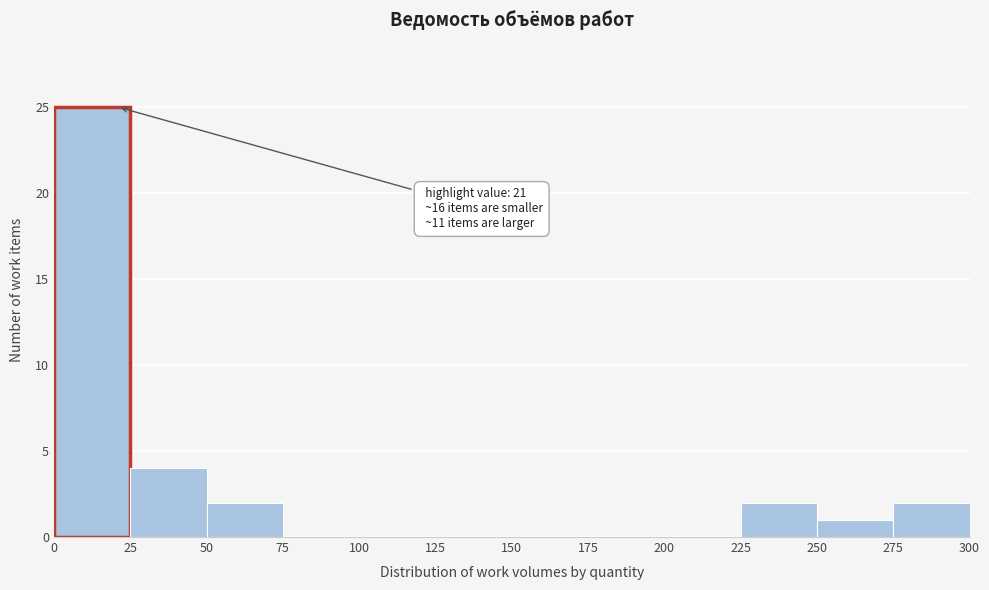

Over which range of the x-axis is the bar tallest?

0 to 25